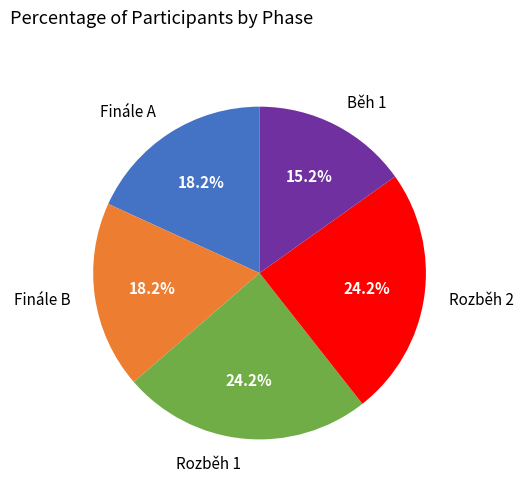

Is there a majority slice in this chart?

No